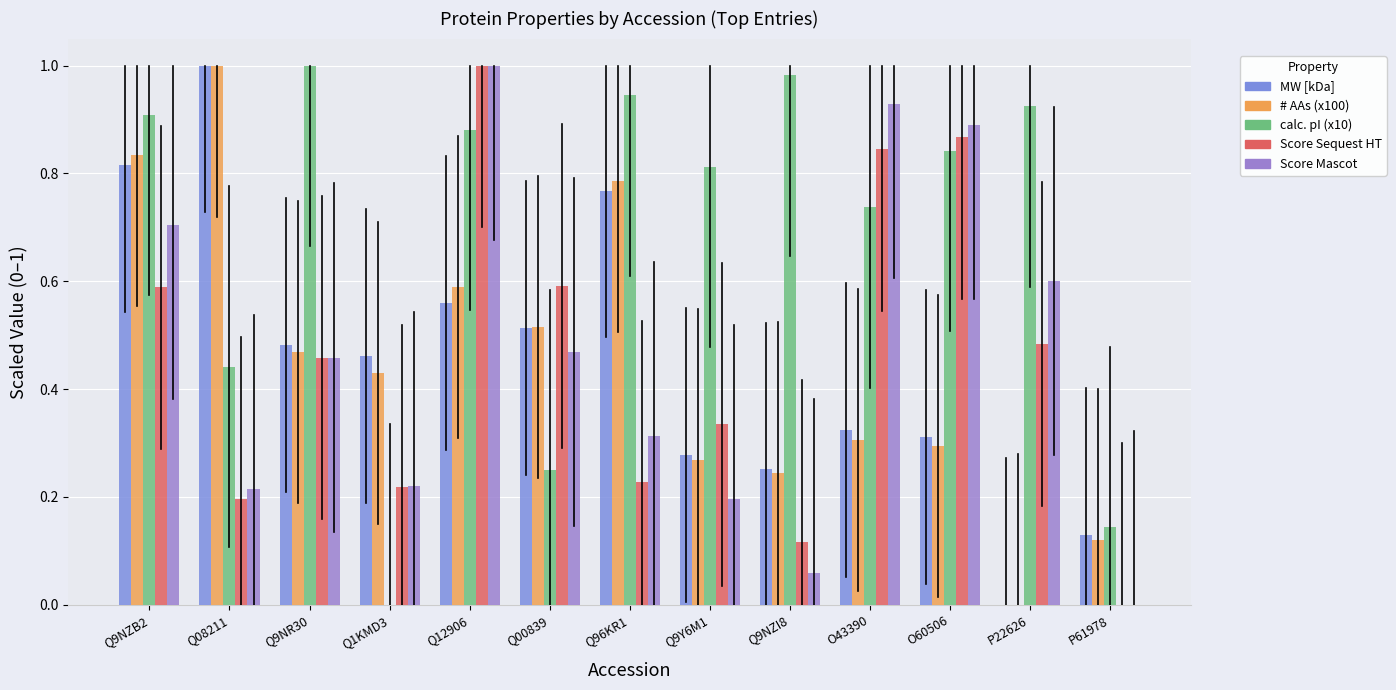

Which category has the lowest value across all series?

P22626